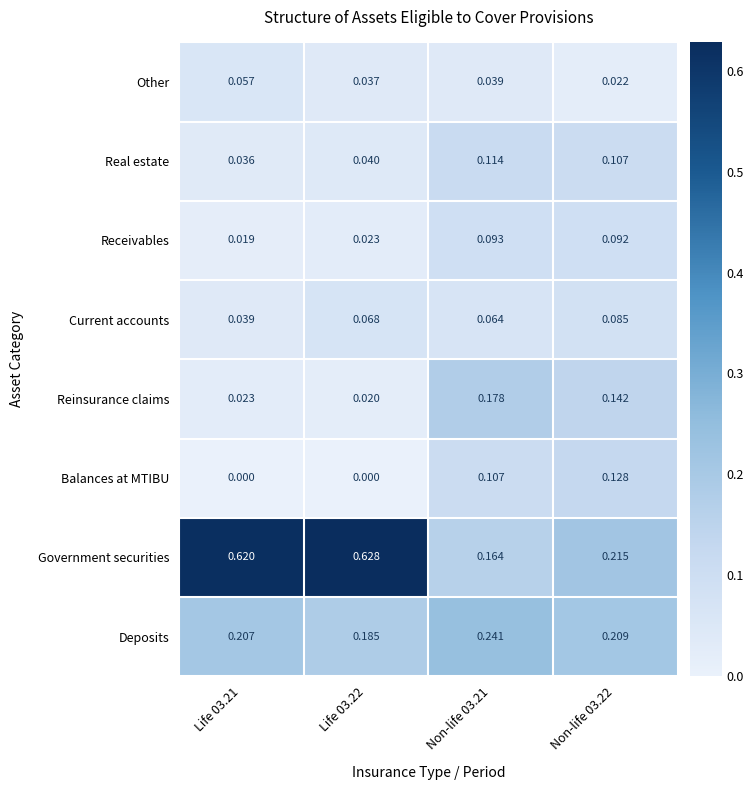

Which series has the largest range (max minus min)?

Government securities